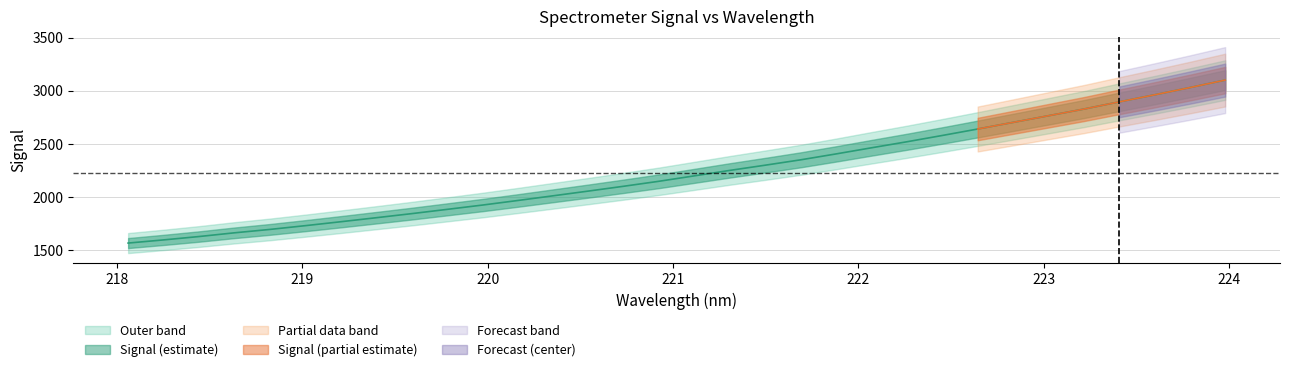

Which has a higher value, 219.589 or 223.7895?

223.7895